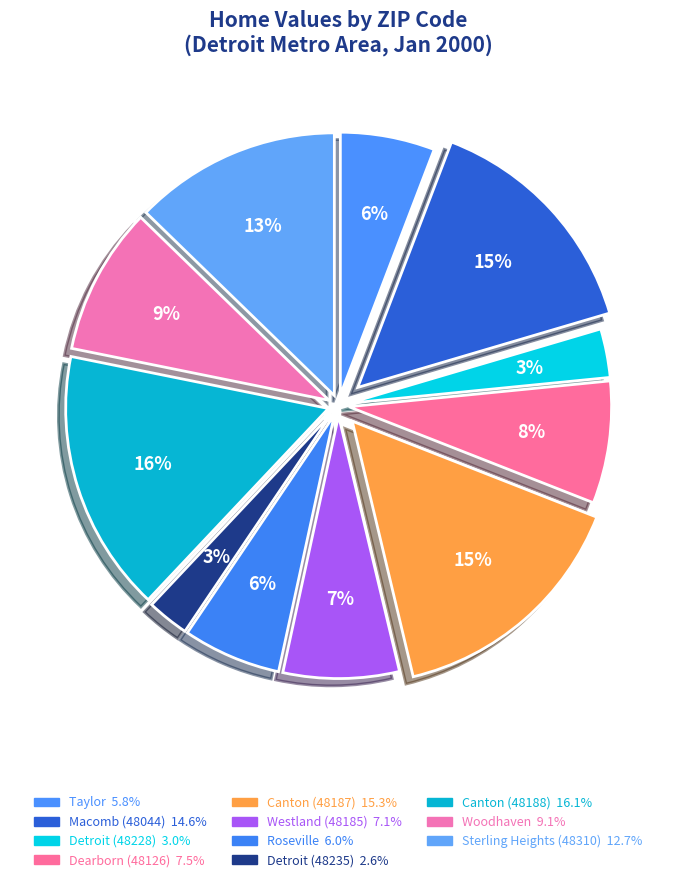

Is there a majority slice in this chart?

No